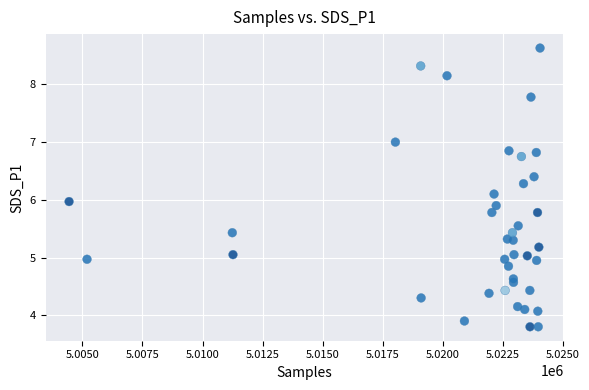

What is the range of X values (max minus min)?

19600.0